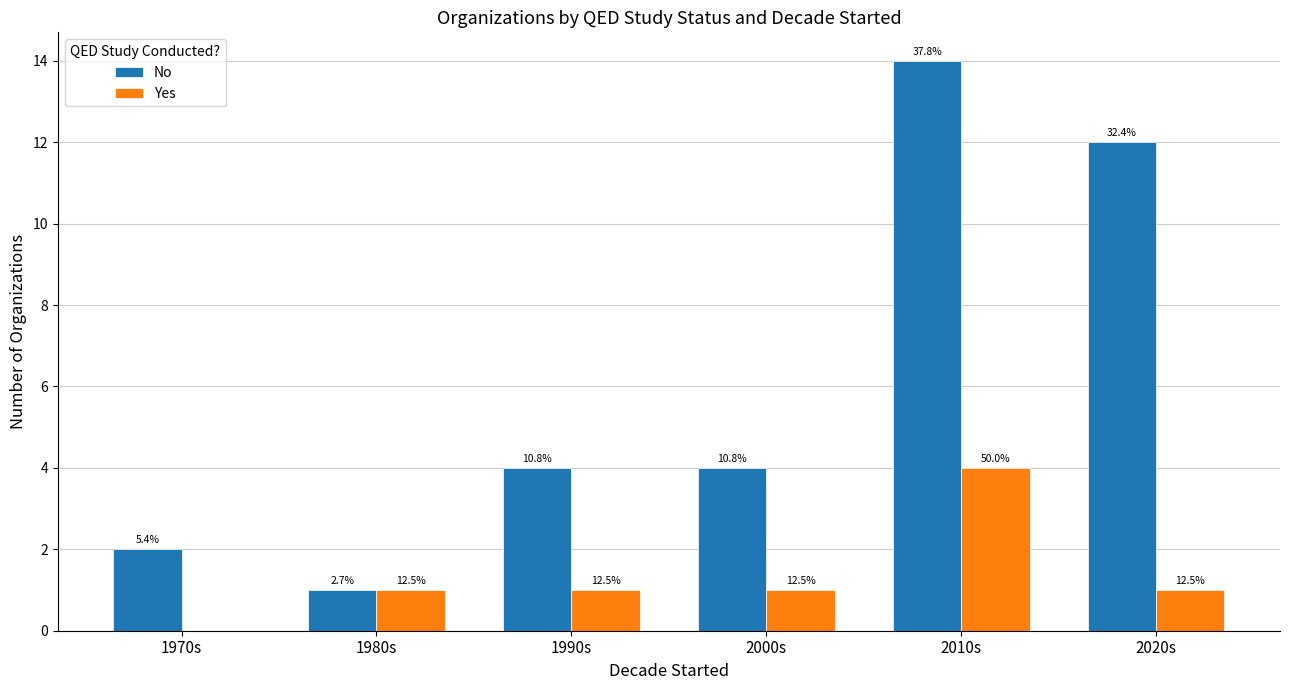

What are all the series names shown in the legend?

No, Yes